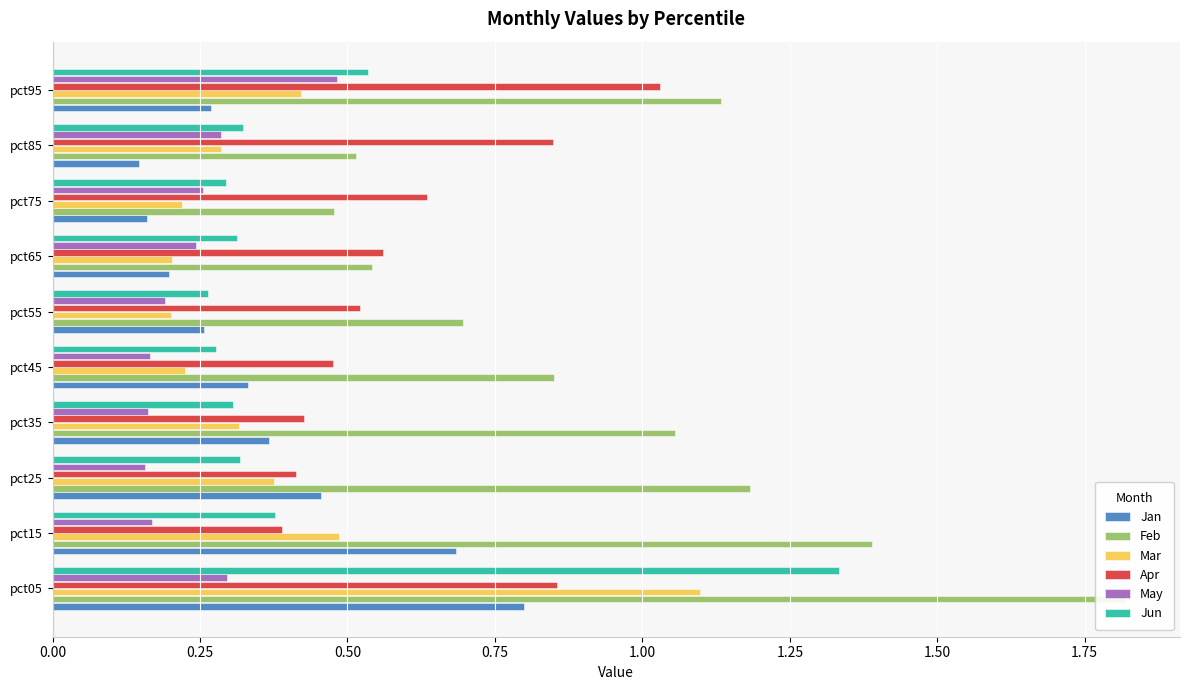

List the labels in order of Mar value, largest first.

0.00, 0.25, 9, 0.50, 0.75, 2.00, 1.00, 1.75, 1.50, 1.25